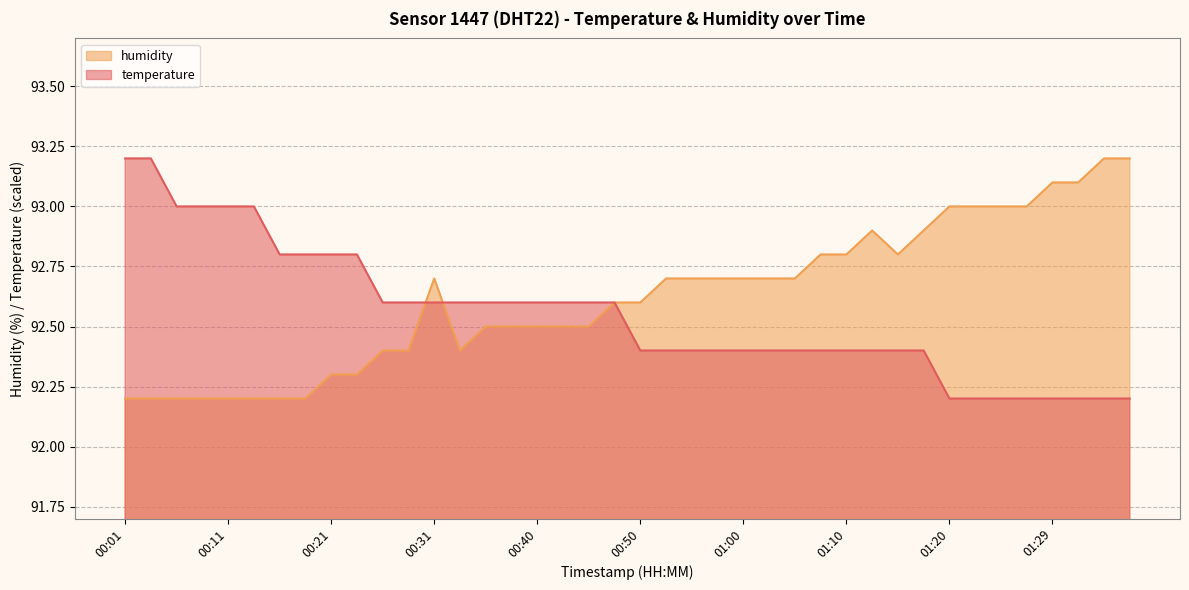

At which category is the sum across all series the highest?

01:34